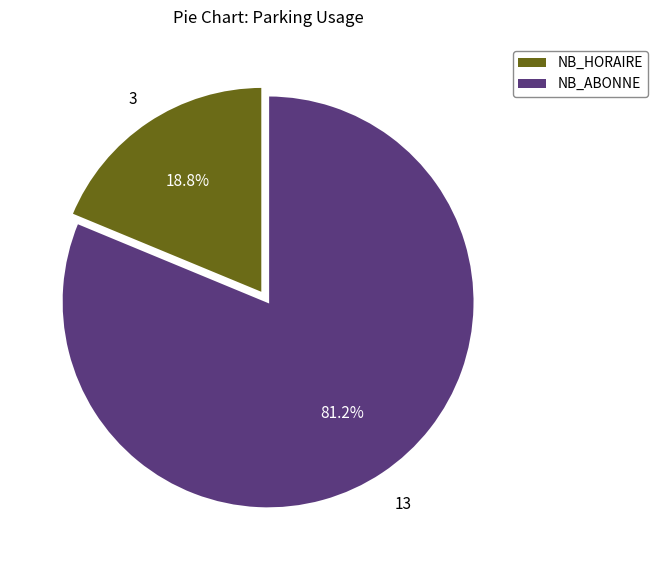

What is the total percentage of NB_ABONNE and NB_HORAIRE?

100.0%